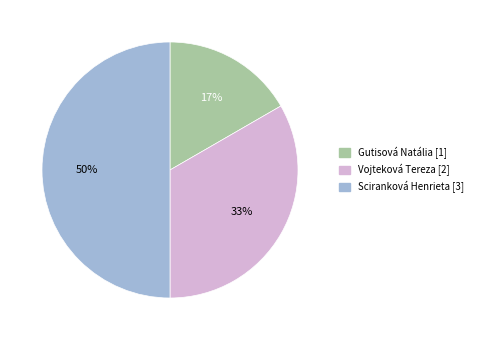

Is it true that Gutisová Natália is 28% of the pie?

False